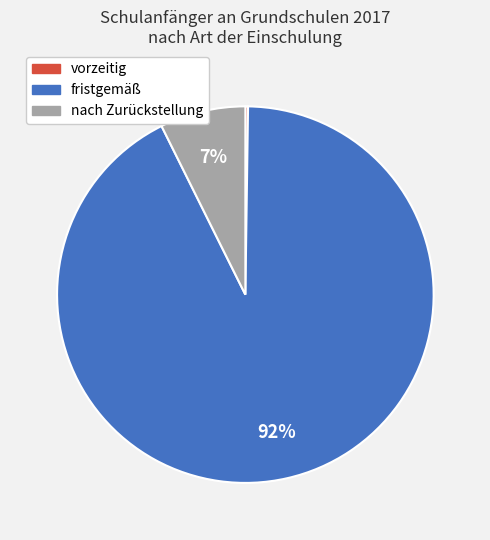

Which slice represents more than half of the pie?

fristgemäß